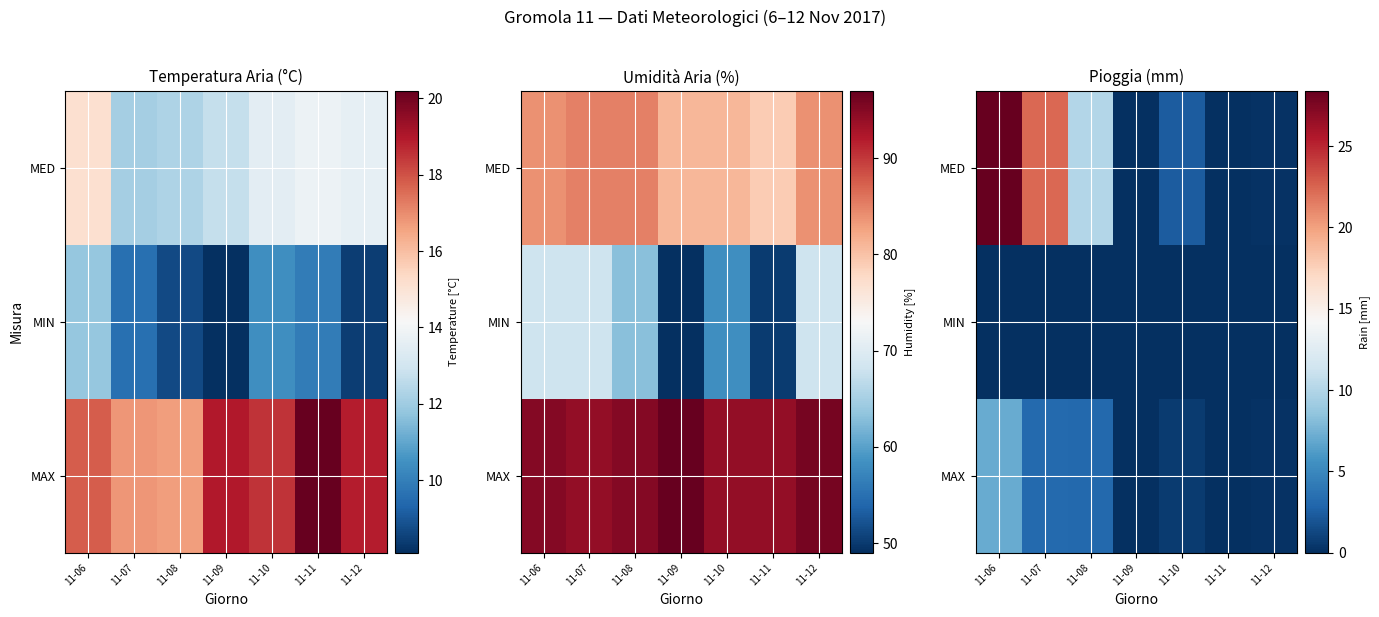

Count the number of categories in the chart.

7